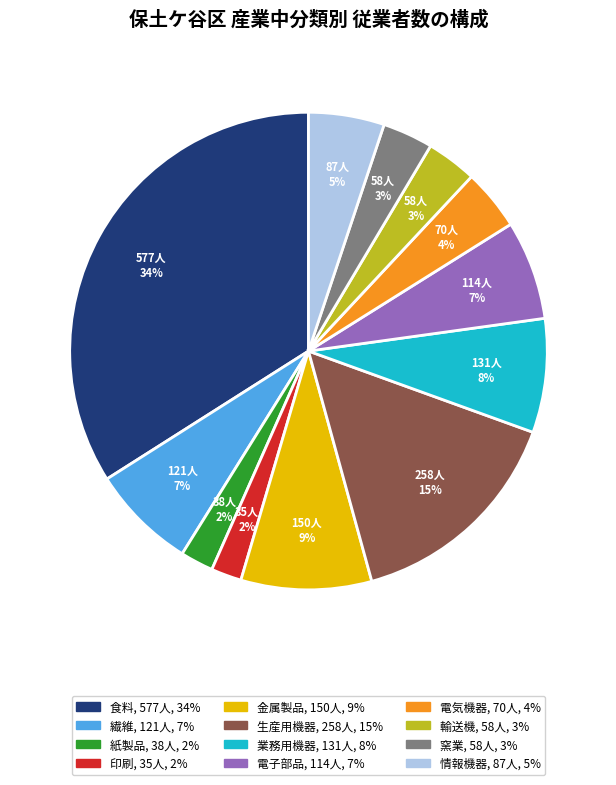

What is the largest slice in the pie chart?

食料